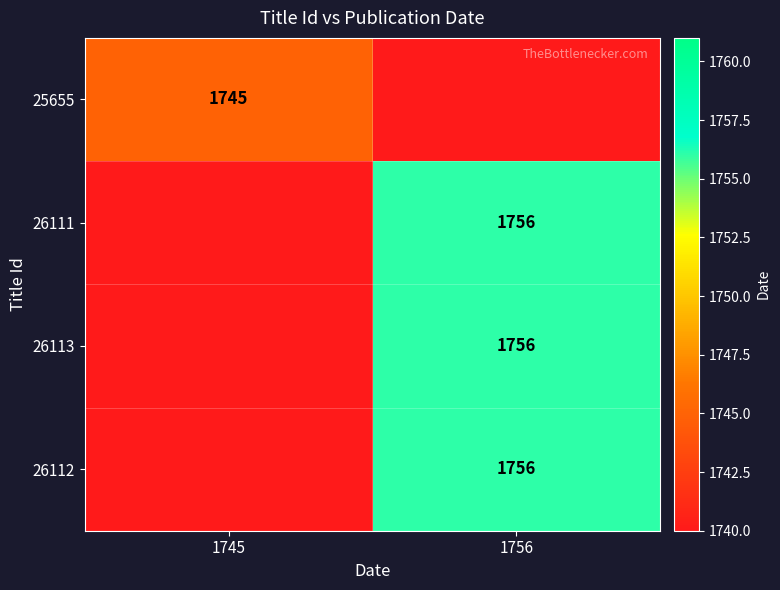

Is the value of 26113 at 1756 greater than the value of 25655 at 1745?

Yes